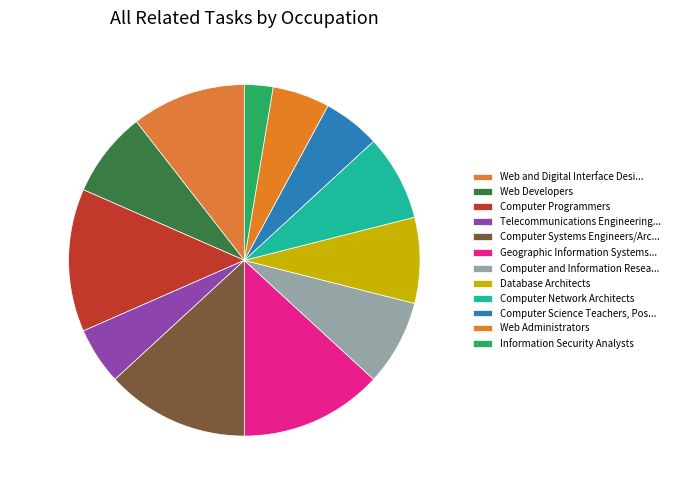

Count the number of slices in the pie.

12